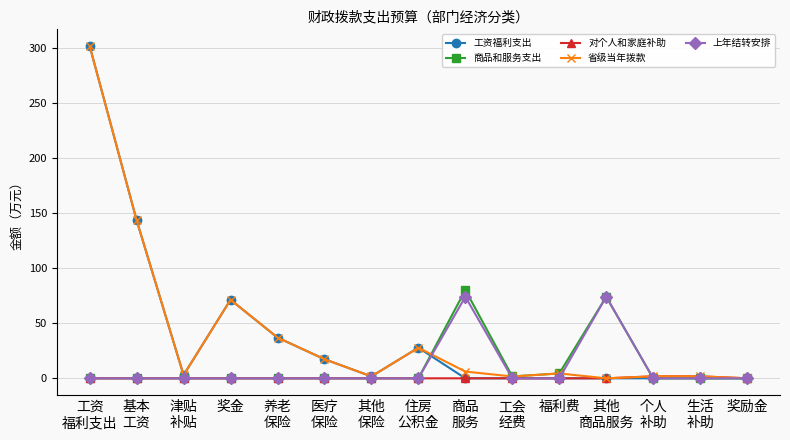

What is the maximum value shown in the chart?

301.8